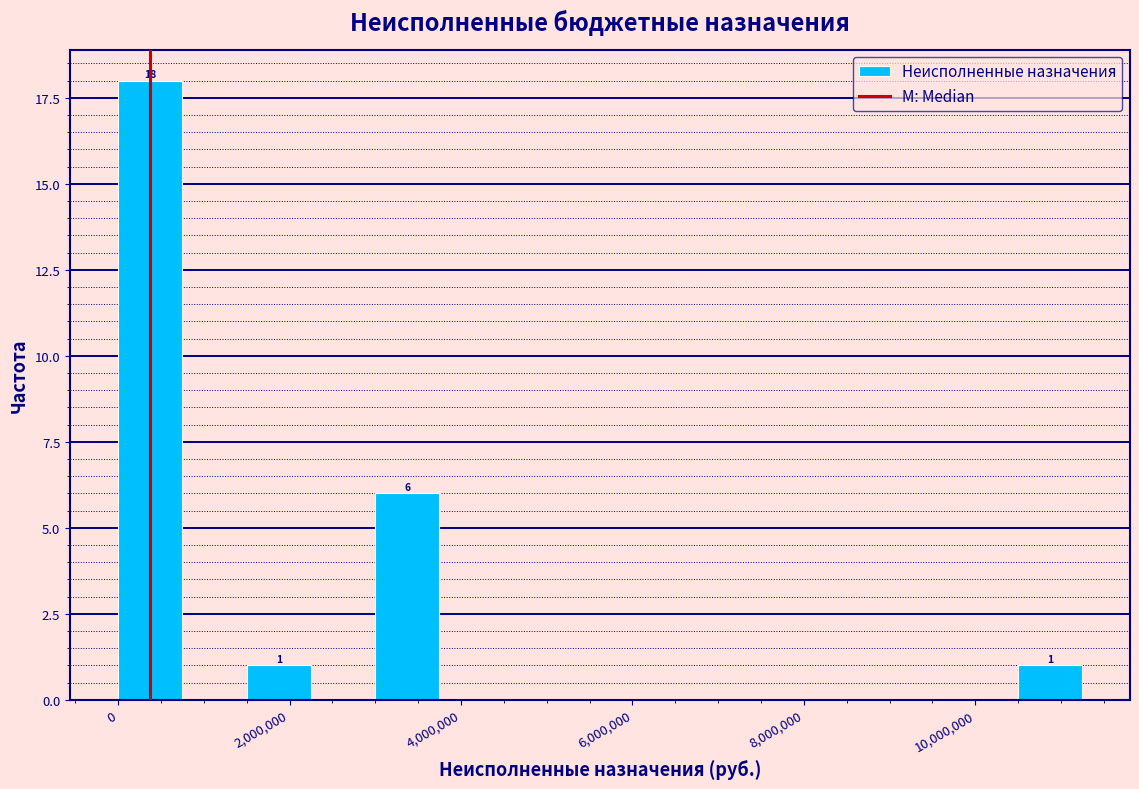

Around what value on the x-axis is the tallest bar? Give the approximate position of its centre, as read against the axis.

400000